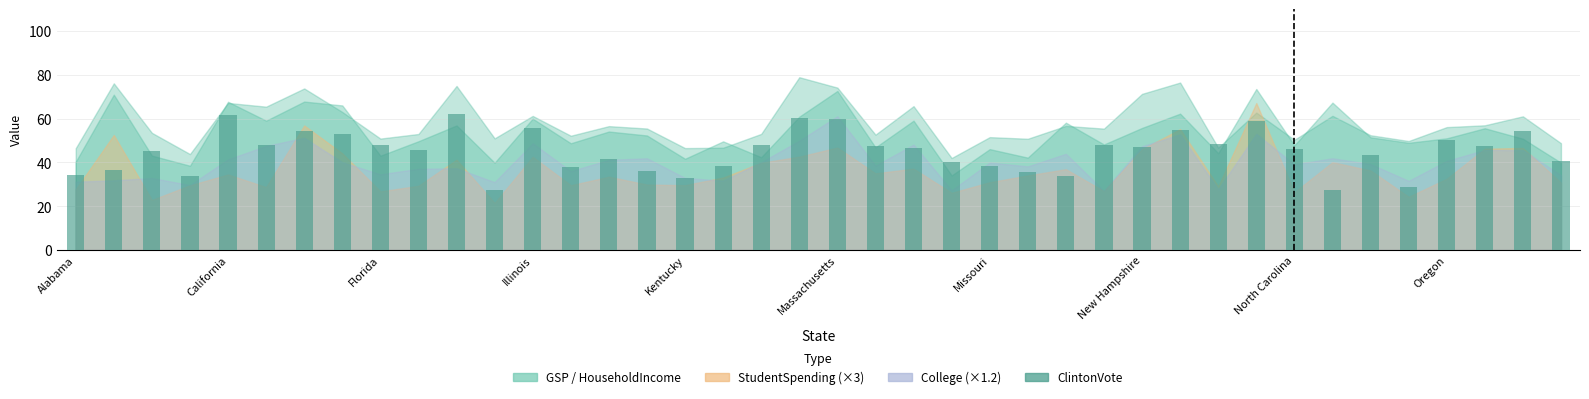

What is the value of the 36th bar from the left?

28.9